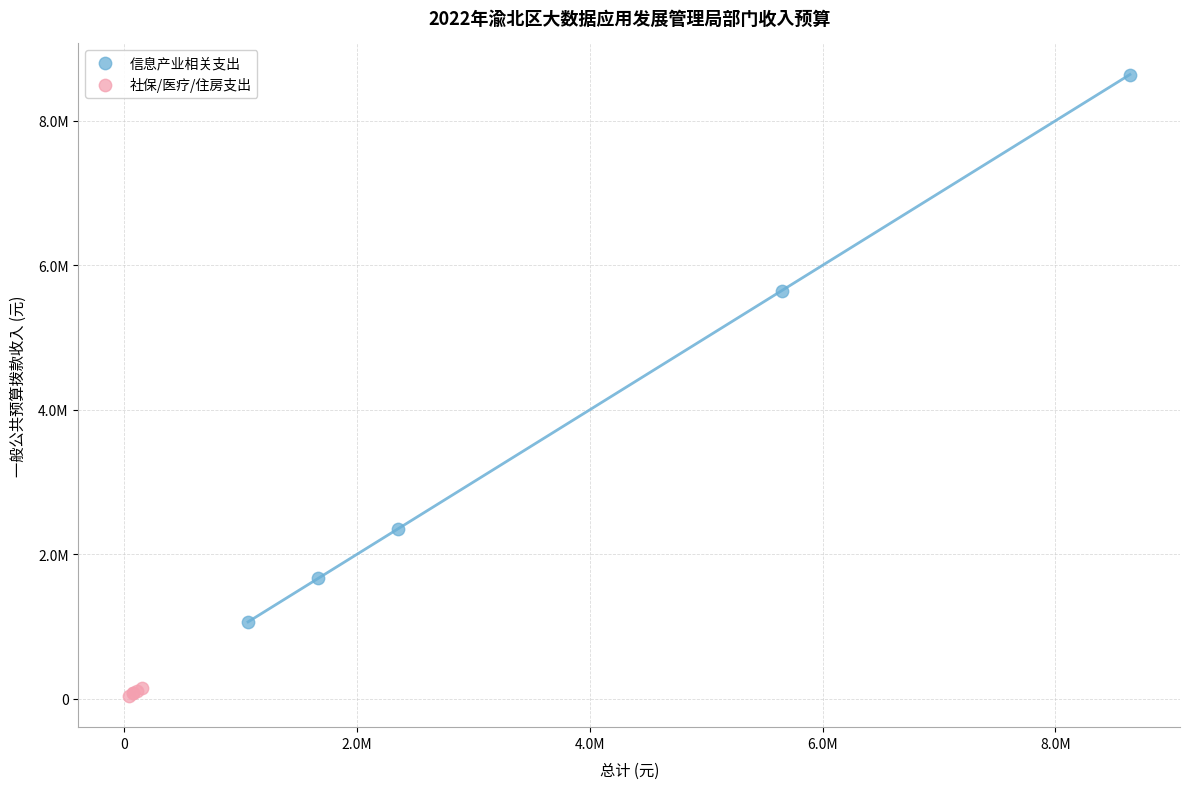

Which series reaches the maximum Y coordinate?

信息产业相关支出